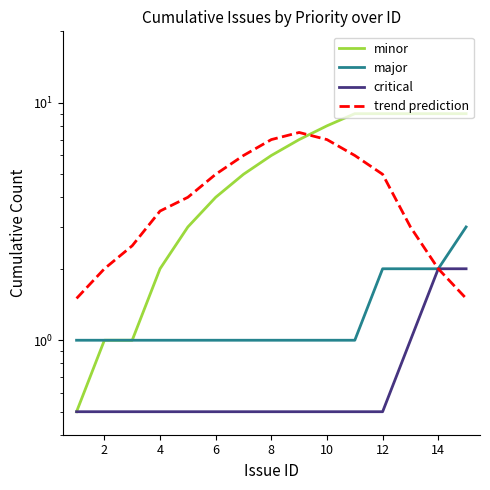

At which category is the sum across all series the highest?

10